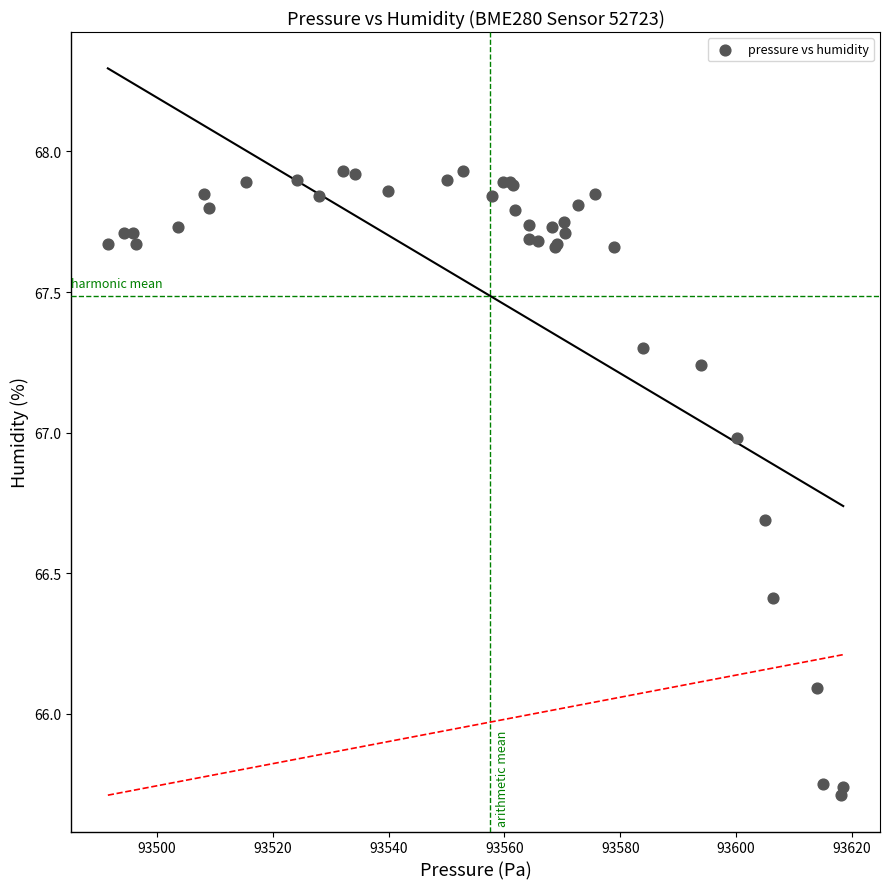

What Y value in the scatter plot is closest to 66?

66.1